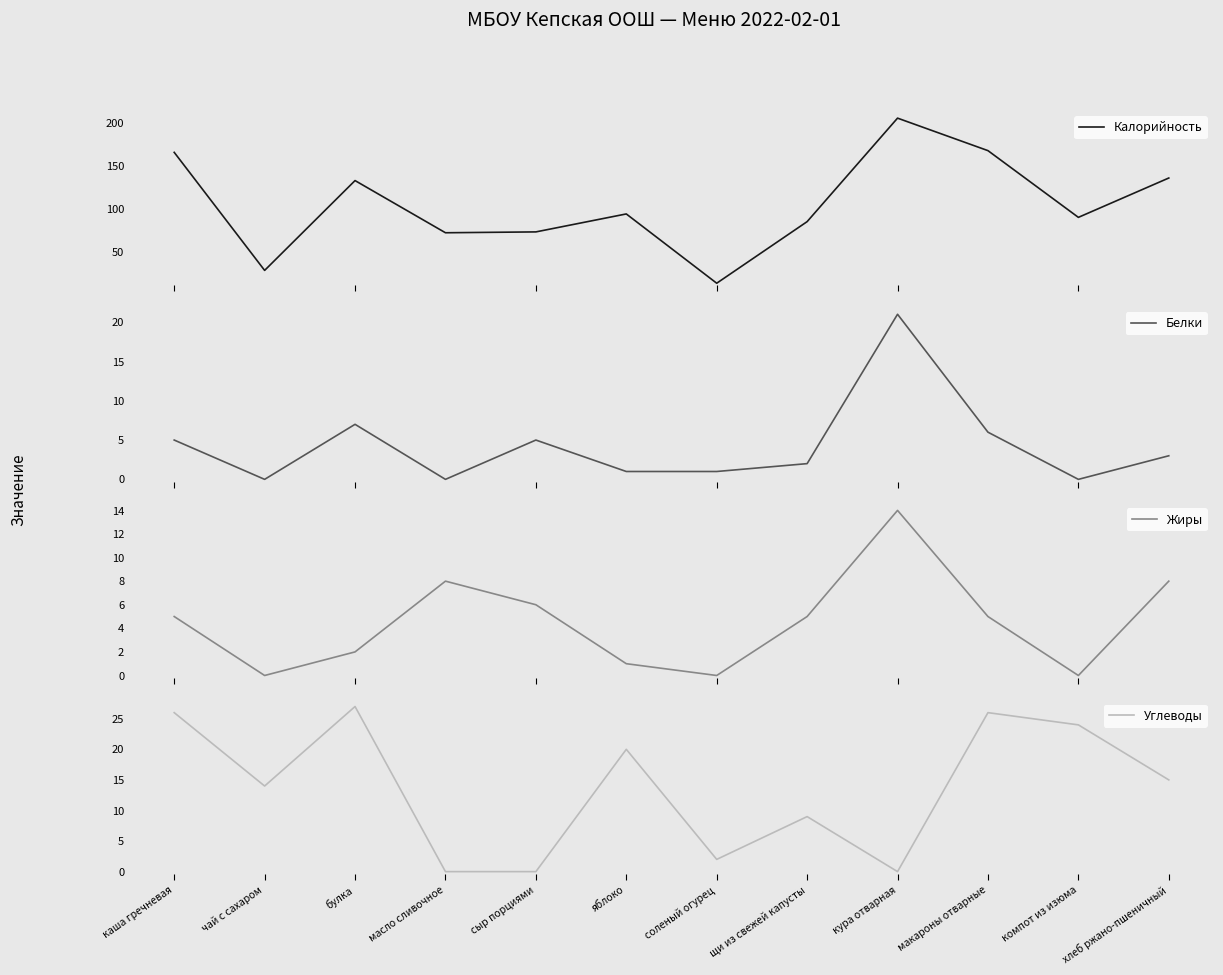

True or false: Углеводы has a value of 9 at чай с сахаром.

False